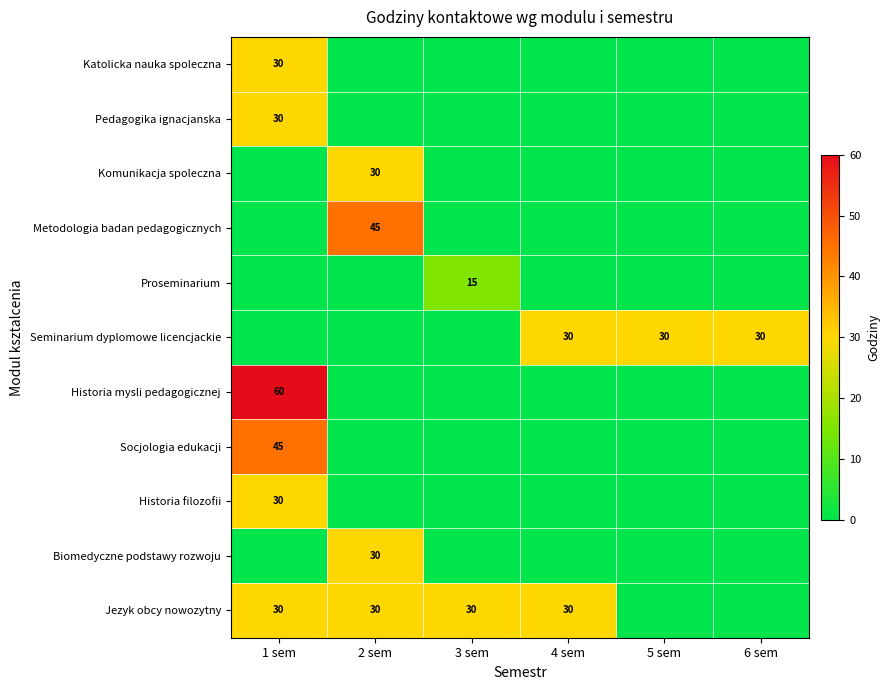

Rank the series by their maximum value, from lowest to highest.

Proseminarium, Katolicka nauka spoleczna, Pedagogika ignacjanska, Komunikacja spoleczna, Seminarium dyplomowe licencjackie, Historia filozofii, Biomedyczne podstawy rozwoju, Jezyk obcy nowozytny, Metodologia badan pedagogicznych, Socjologia edukacji, Historia mysli pedagogicznej